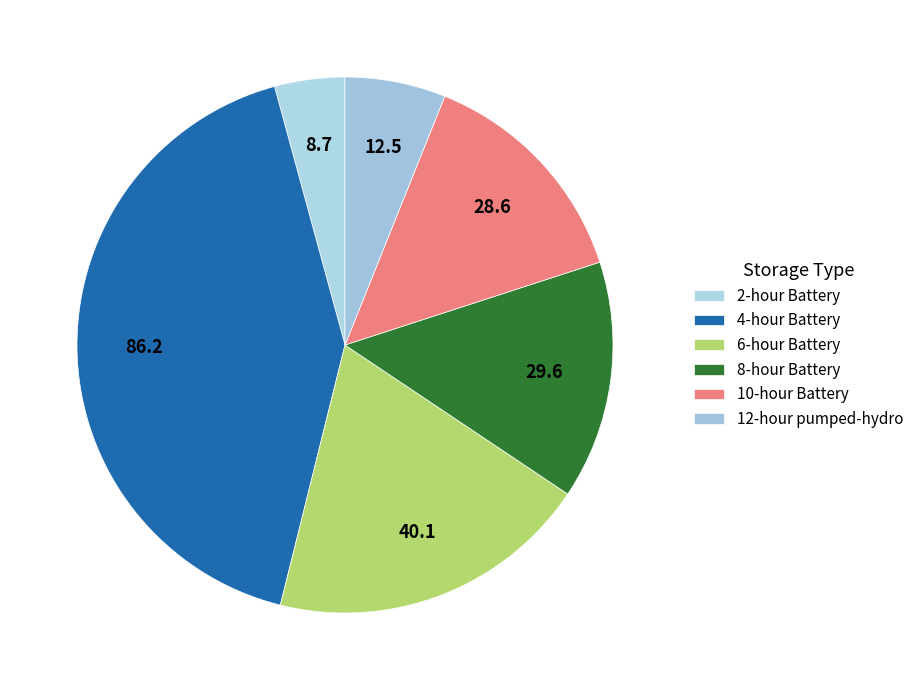

What is the ratio of the value at 2-hour Battery to the value at 6-hour Battery?

0.2